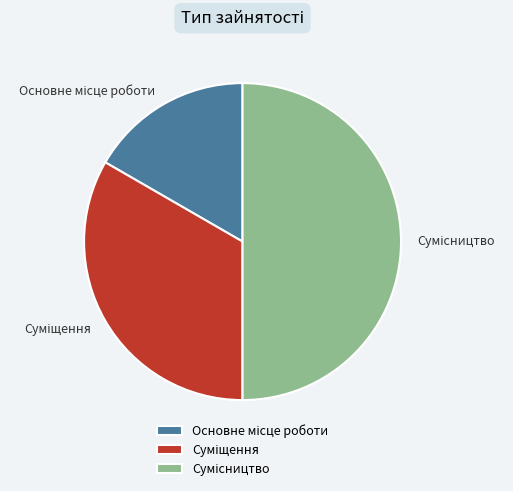

To the nearest percent, what portion does Суміщення represent?

33%